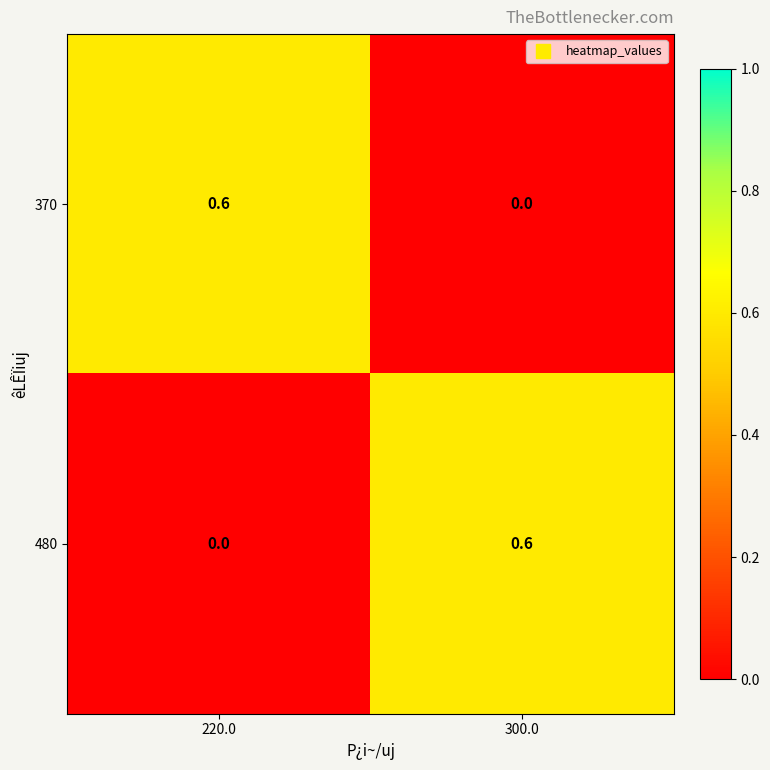

What is the maximum value shown in the chart?

0.6